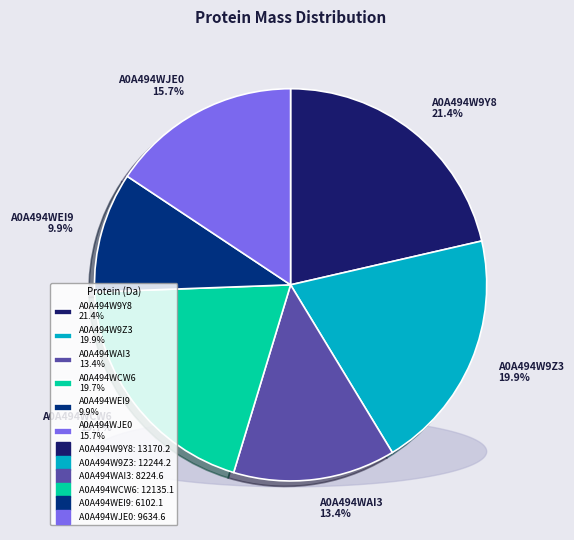

What is the ratio of the value at A0A494W9Z3 to the value at A0A494WJE0?

1.3